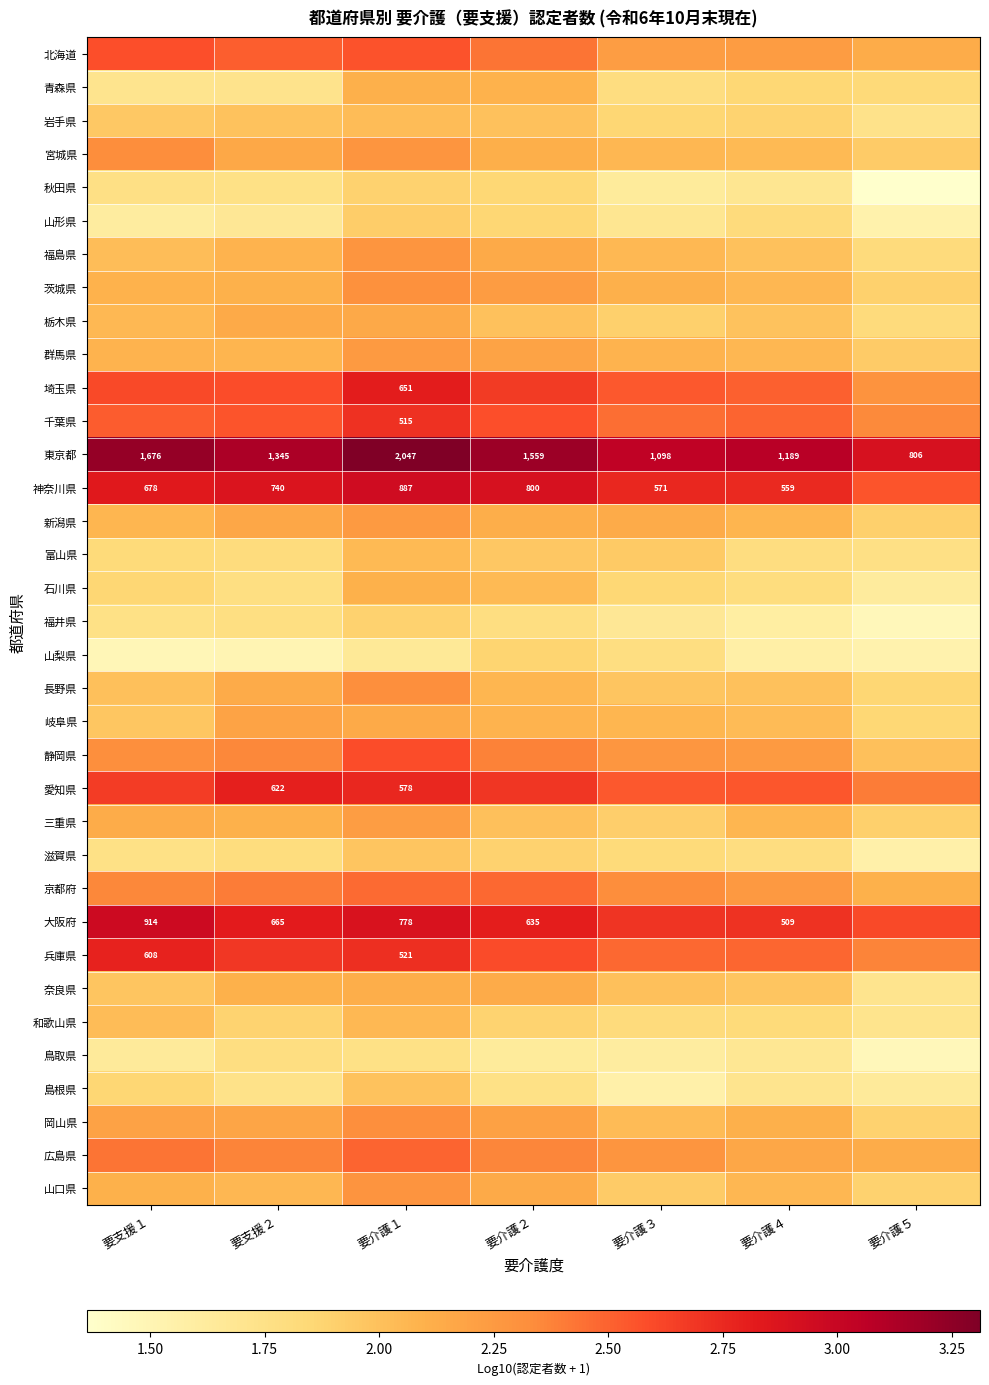

What is the average value of the 北海道 series?

2.4